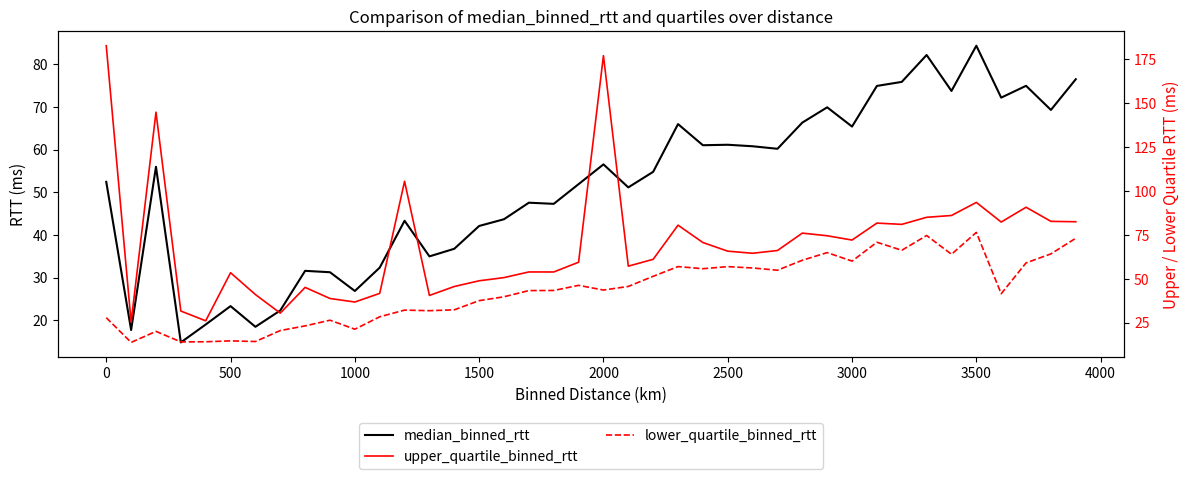

Is it true that lower_quartile_binned_rtt equals 10.7 at 12?

False